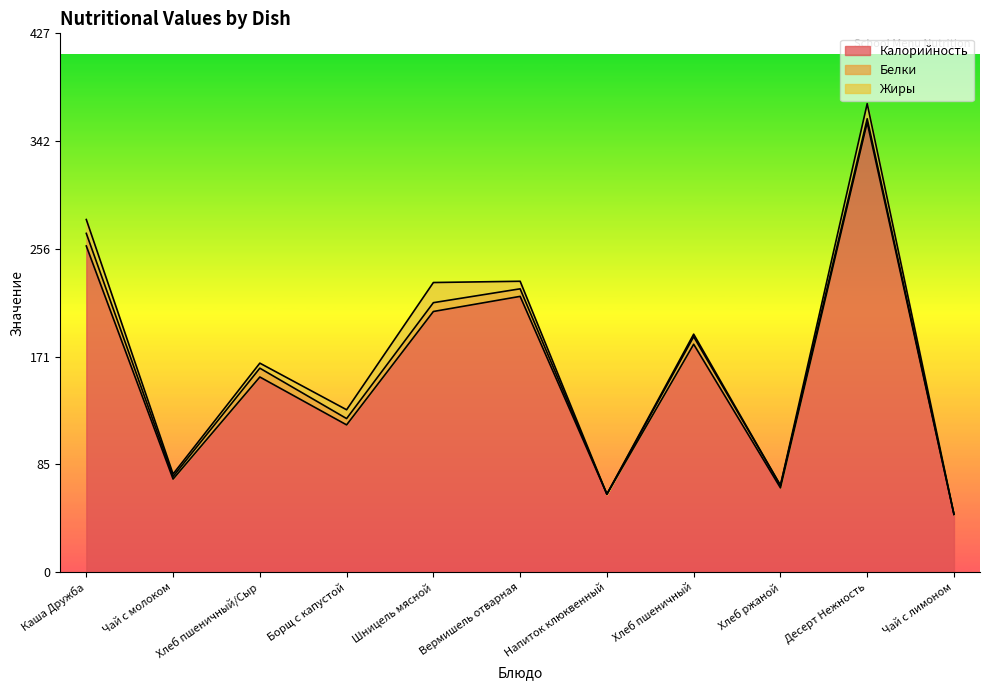

Where is the first local minimum for Калорийность?

Чай с молоком